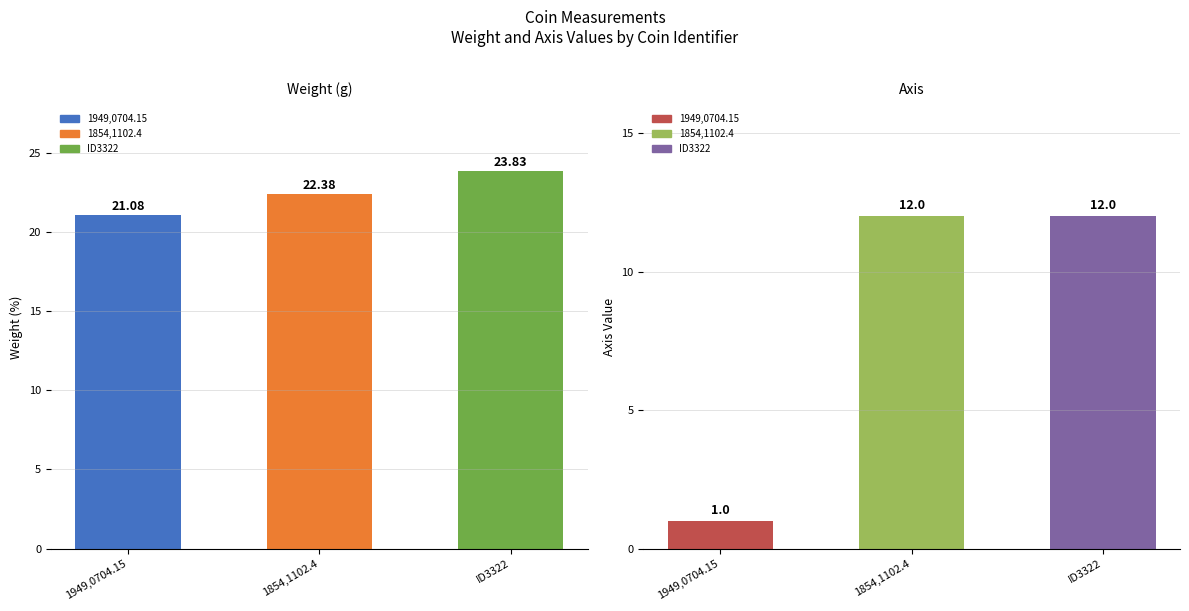

What is the value of the weight bar at the 1st from the left?

21.1